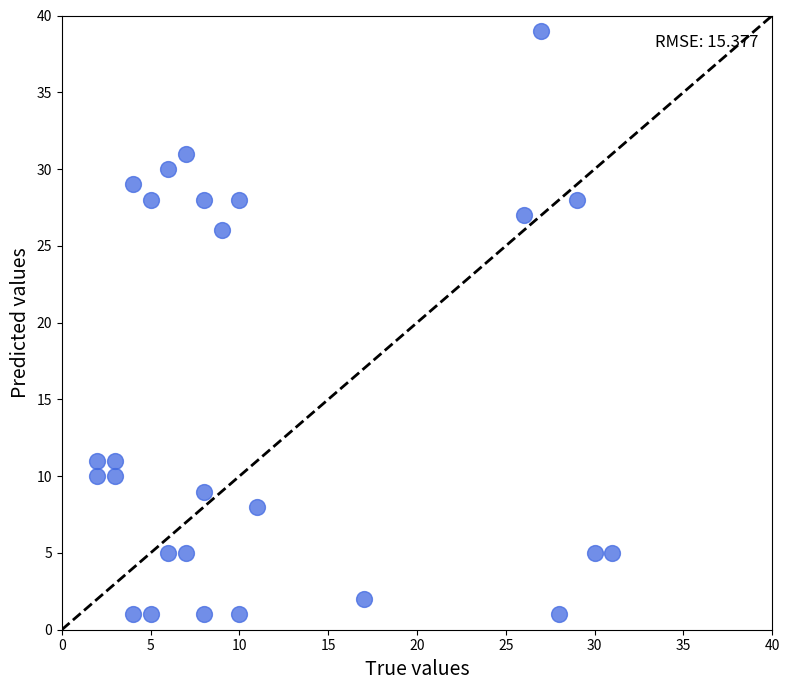

What is the range of Y values (max minus min)?

38